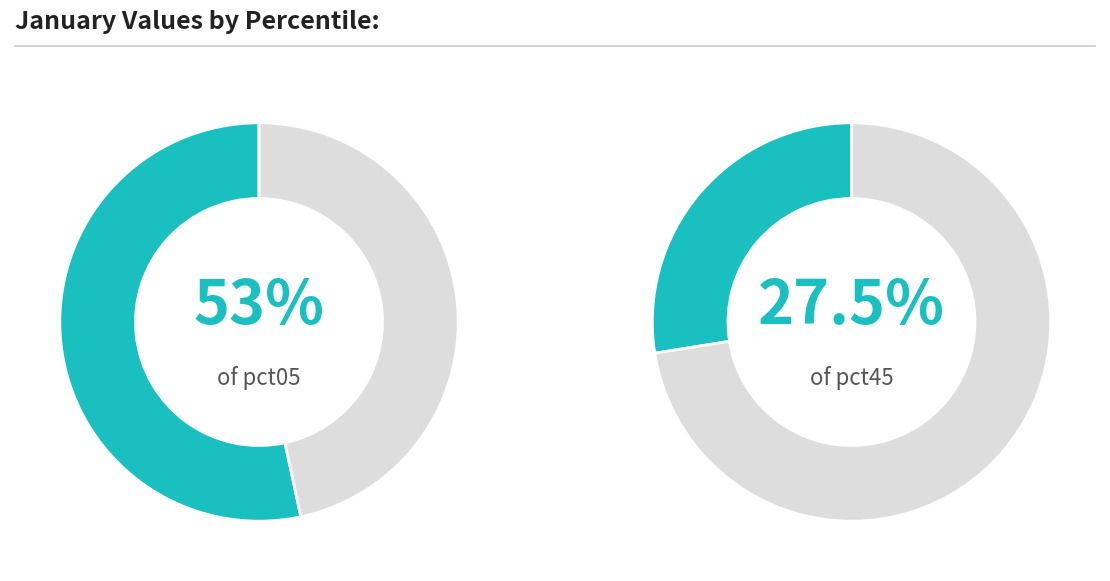

Is it true that pct45 is 20% of the pie?

False